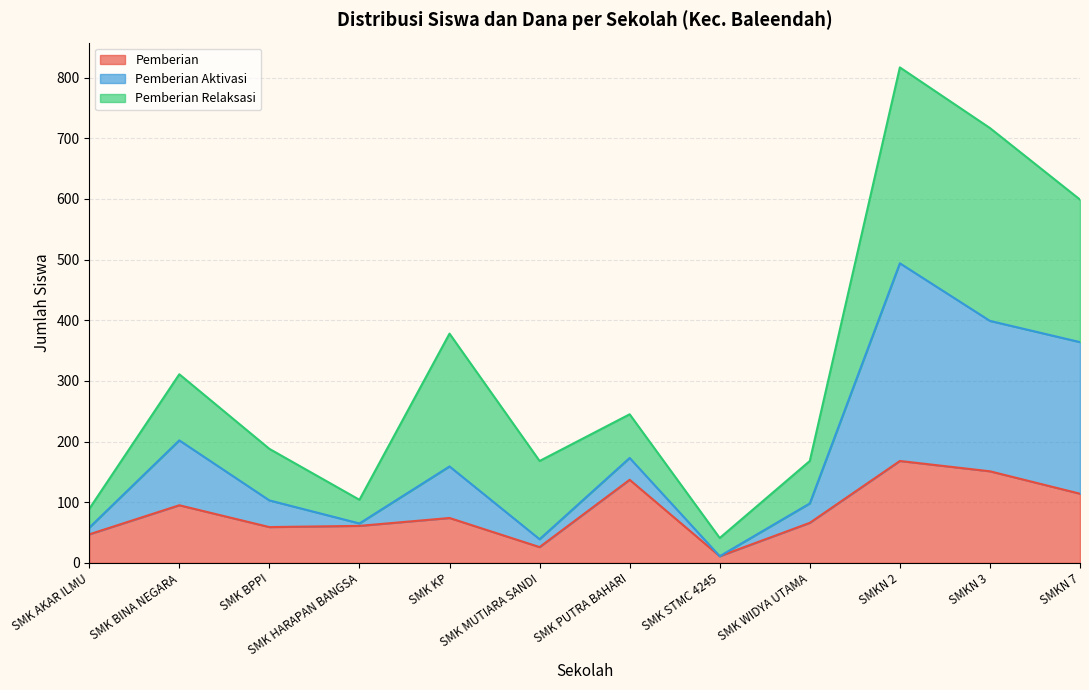

At which category is the sum across all series the highest?

SMKN 2